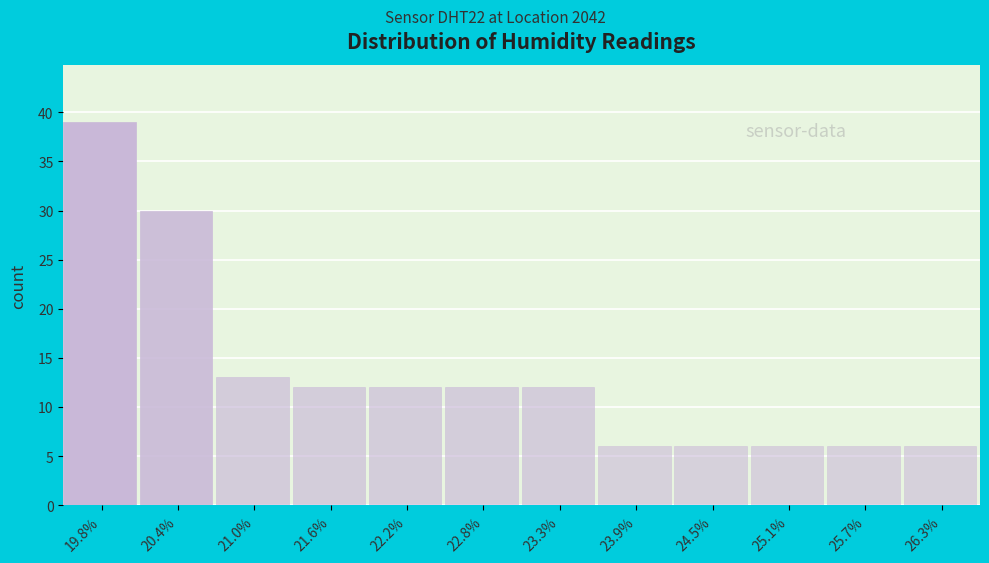

How tall is the bar that spans 25.4 to 26.0 on the x-axis? Neither the bar edges nor the heights are printed on the chart, so give them approximately, as read against the axes.

6